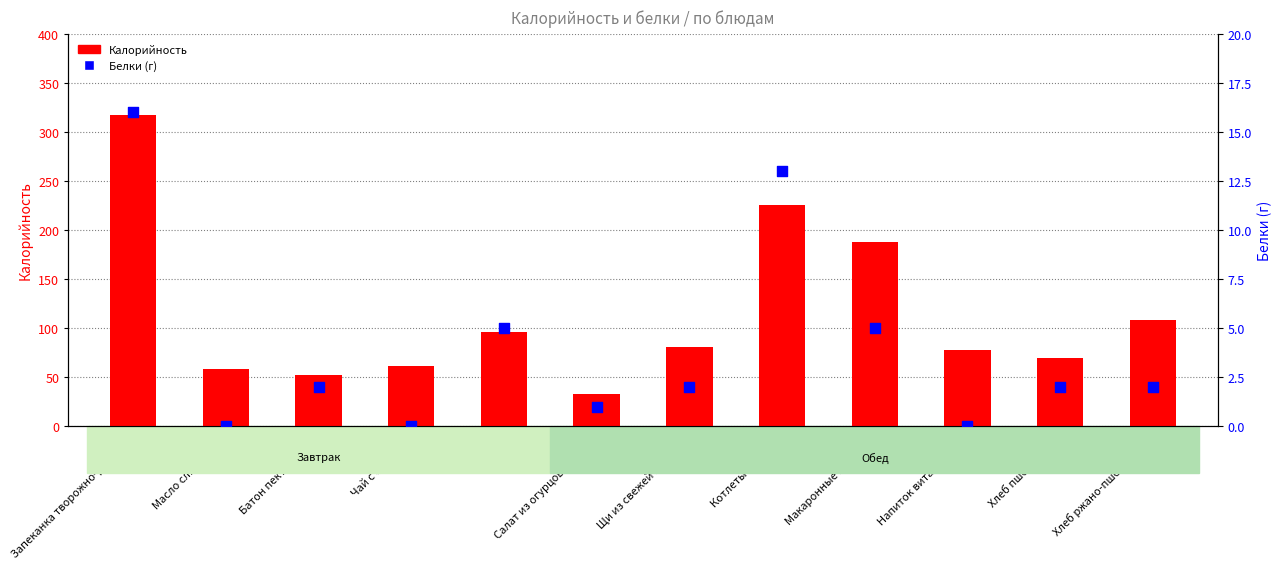

Which series contains the lowest Y value?

Белки (г)